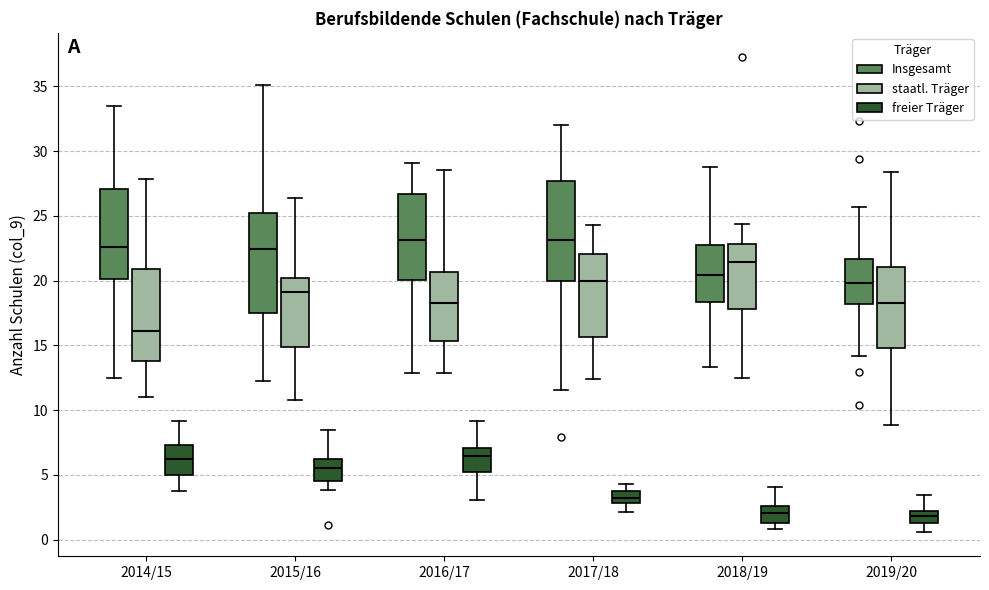

Reading left to right, read every box against the y-axis: the position of its median line, the range the box covers, and the ends of its whiskers. The values are not printed on the chart, so give them approximately, as read against the axis.

2014/15 (Insgesamt): median 22.5, box 20.0 to 27.0, whiskers 12.5 to 33.5
2014/15 (staatl. Träger): median 16.0, box 14.0 to 21.0, whiskers 11.0 to 28.0
2014/15 (freier Träger): median 6.0, box 5.0 to 7.5, whiskers 3.5 to 9.0
2015/16 (Insgesamt): median 22.5, box 17.5 to 25.0, whiskers 12.0 to 35.0
2015/16 (staatl. Träger): median 19.0, box 15.0 to 20.0, whiskers 11.0 to 26.5
2015/16 (freier Träger): median 5.5, box 4.5 to 6.0, whiskers 4.0 to 8.5
2016/17 (Insgesamt): median 23.0, box 20.0 to 26.5, whiskers 13.0 to 29.0
2016/17 (staatl. Träger): median 18.5, box 15.5 to 20.5, whiskers 13.0 to 28.5
2016/17 (freier Träger): median 6.5, box 5.0 to 7.0, whiskers 3.0 to 9.0
2017/18 (Insgesamt): median 23.0, box 20.0 to 27.5, whiskers 11.5 to 32.0
2017/18 (staatl. Träger): median 20.0, box 15.5 to 22.0, whiskers 12.5 to 24.5
2017/18 (freier Träger): median 3.0 (inside the box), box 3.0 to 4.0, whiskers 2.0 to 4.5
2018/19 (Insgesamt): median 20.5, box 18.5 to 23.0, whiskers 13.5 to 29.0
2018/19 (staatl. Träger): median 21.5, box 18.0 to 23.0, whiskers 12.5 to 24.5
2018/19 (freier Träger): median 2.0, box 1.5 to 2.5, whiskers 1.0 to 4.0
2019/20 (Insgesamt): median 20.0, box 18.0 to 21.5, whiskers 14.0 to 25.5
2019/20 (staatl. Träger): median 18.0, box 15.0 to 21.0, whiskers 9.0 to 28.5
2019/20 (freier Träger): median 2.0 (inside the box), box 1.5 to 2.0, whiskers 0.5 to 3.5